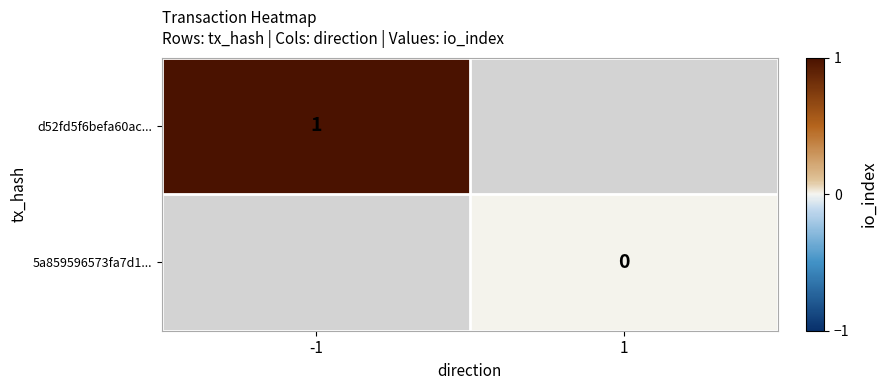

True or false: d52fd5f6befa60ac... has a value of 2 at -1.

False